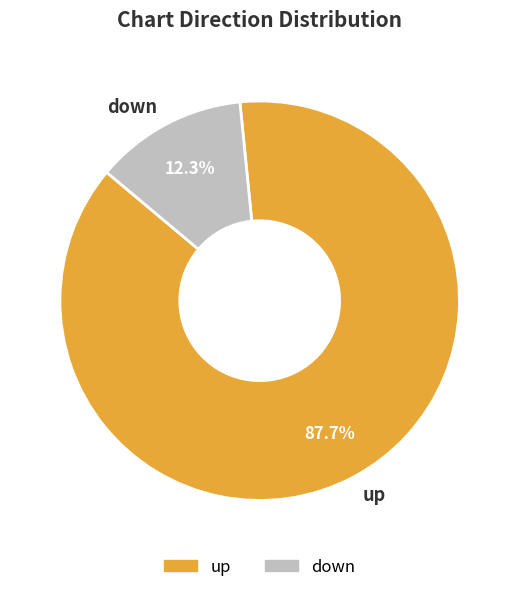

What percentage is NOT represented by up?

12.3%